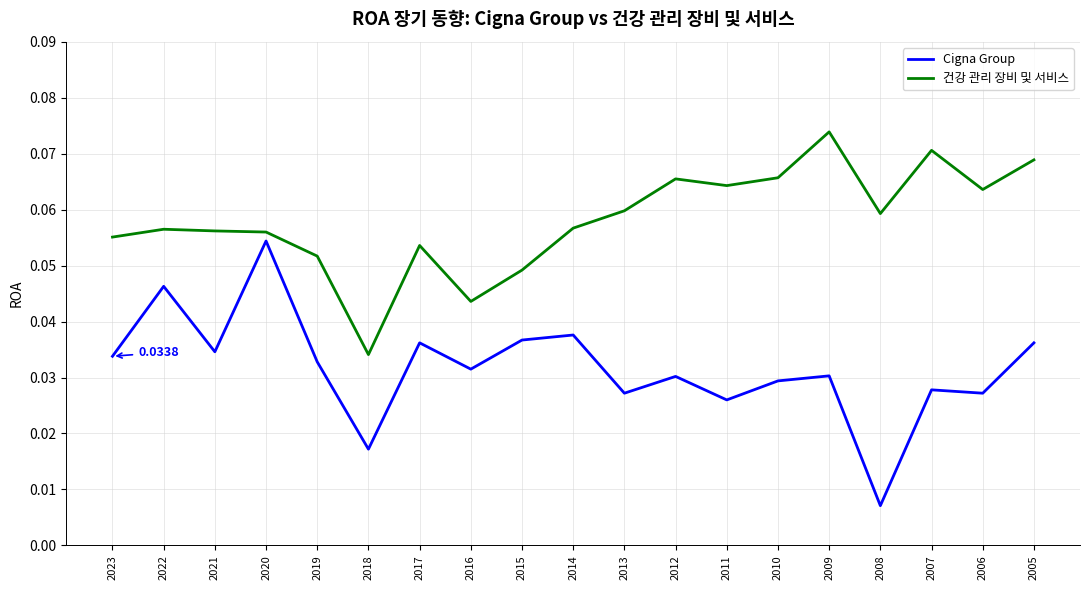

Count the number of categories in the chart.

19